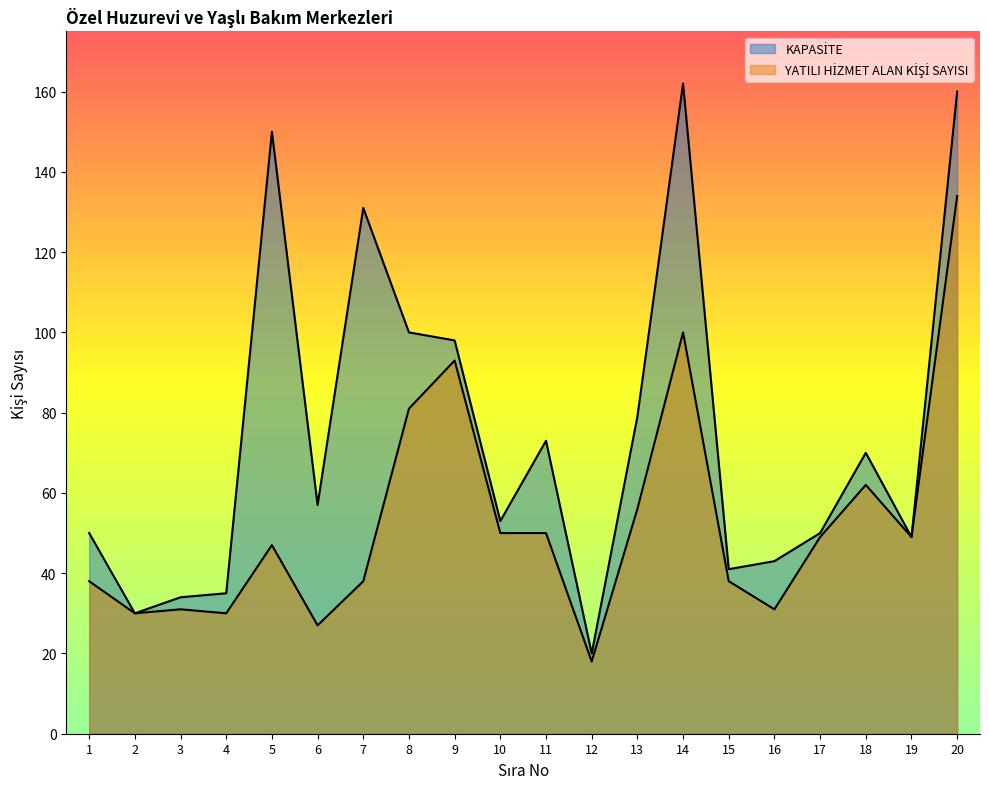

List the series in order of their overall mean, highest first.

KAPASİTE, YATILI HİZMET ALAN KİŞİ SAYISI